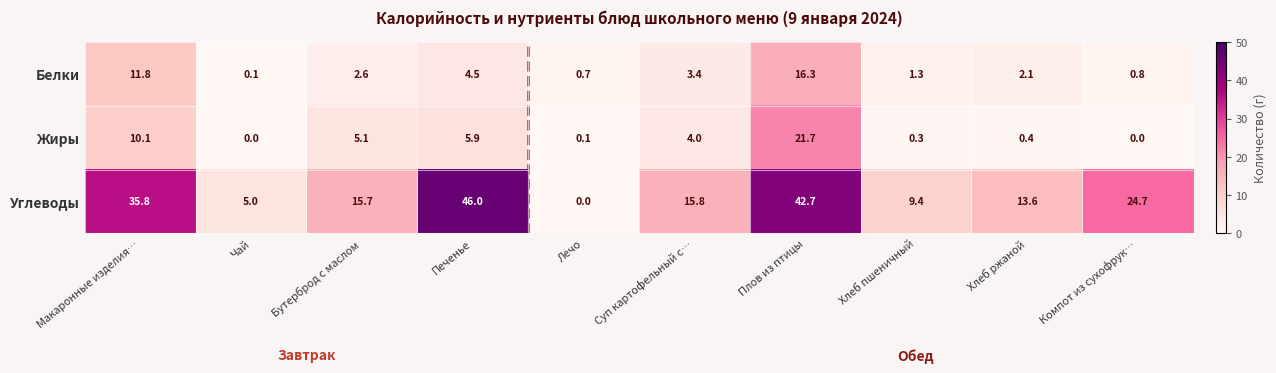

What is the maximum value shown in the chart?

46.0